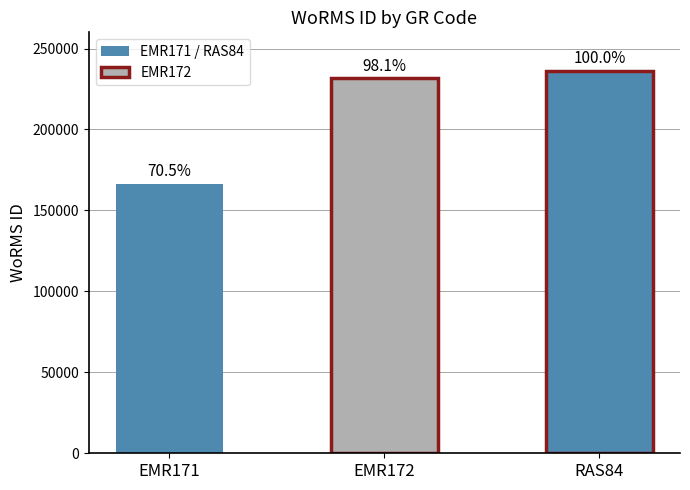

The value at EMR171 is 285610. True or false?

False